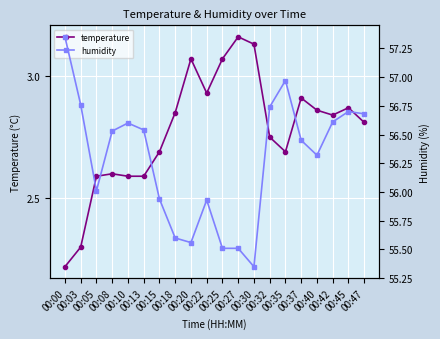

At which category does humidity reach its first local peak?

00:10